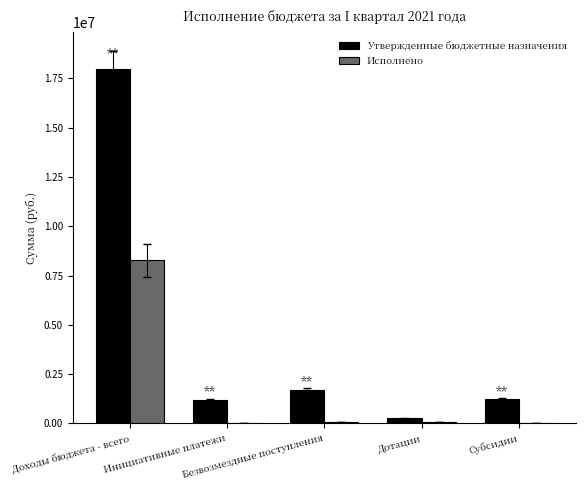

What is the greatest value displayed?

17984378.1